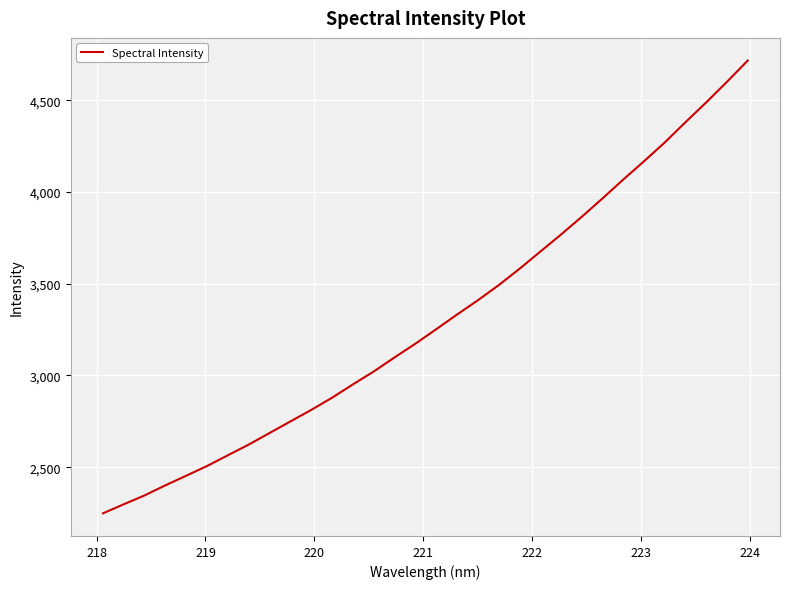

What is the smallest value displayed?

2248.1